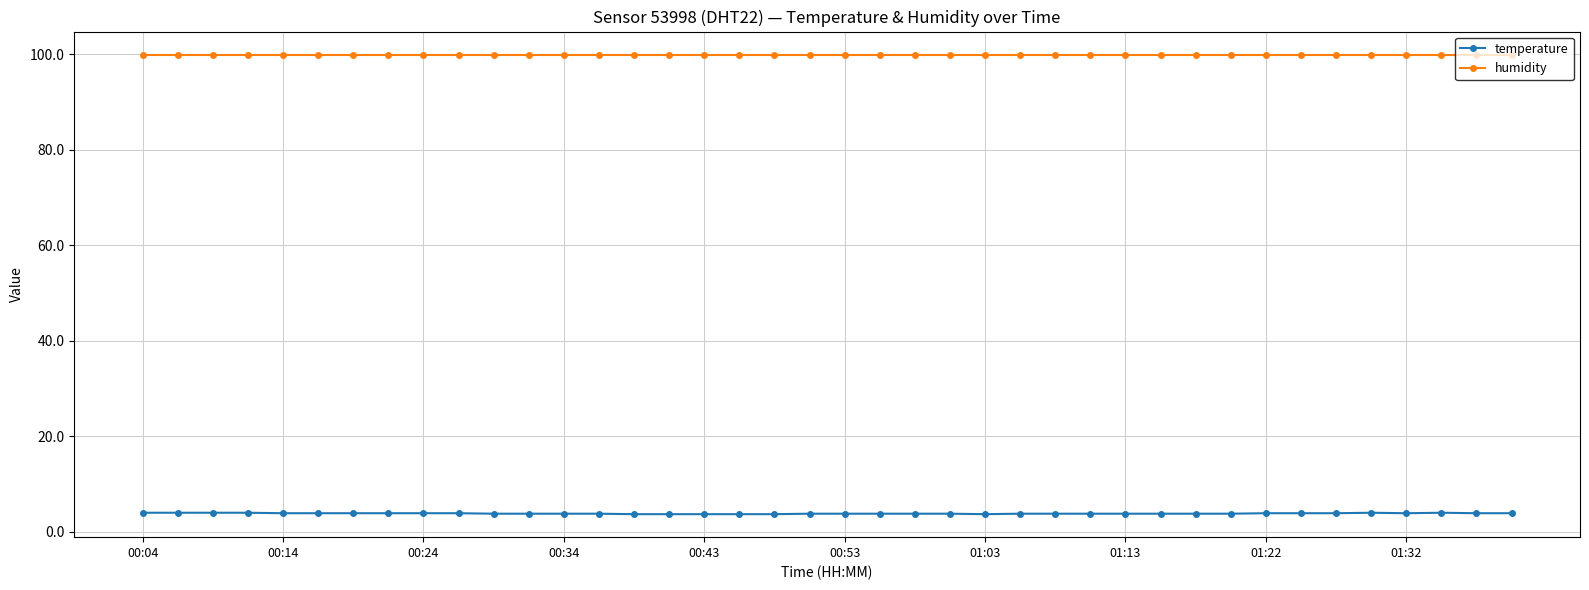

What is the sum of all humidity values?

3996.0